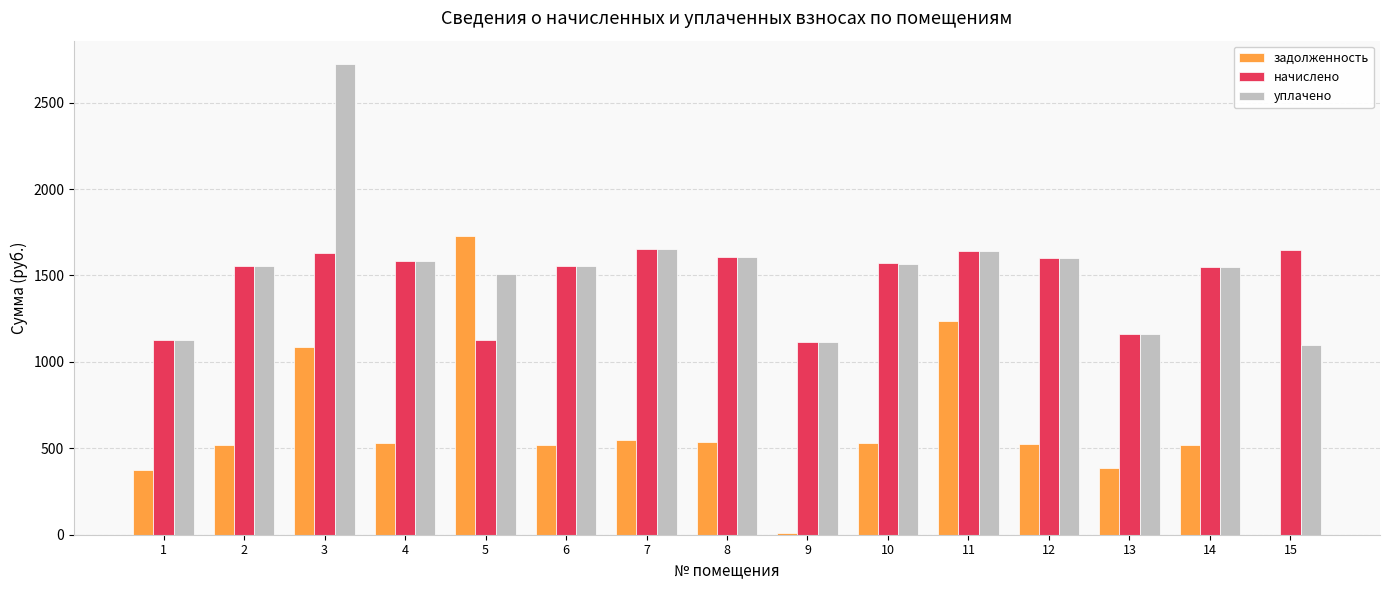

What is the highest value of the начислено series?

1651.8